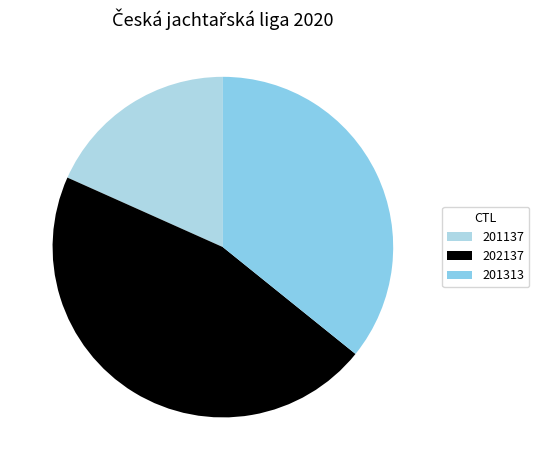

Count the number of slices in the pie.

3